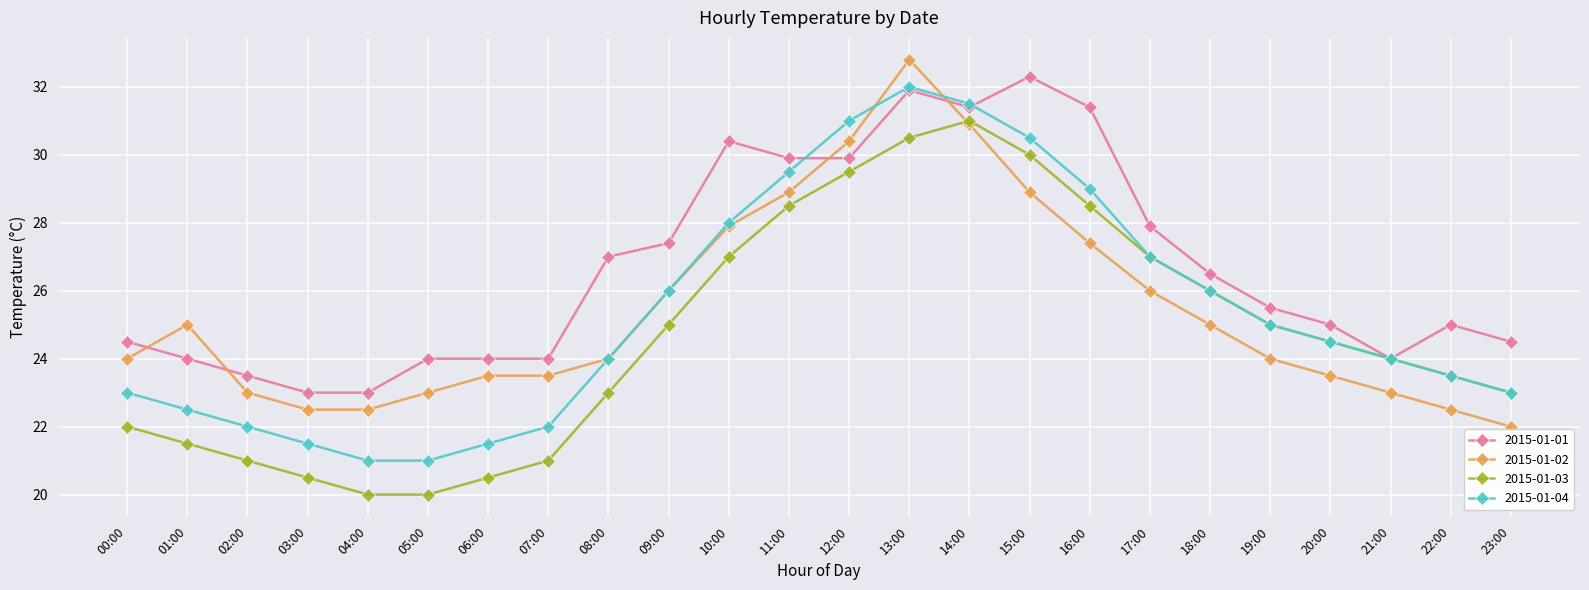

At how many categories does at least one series exceed 20?

24